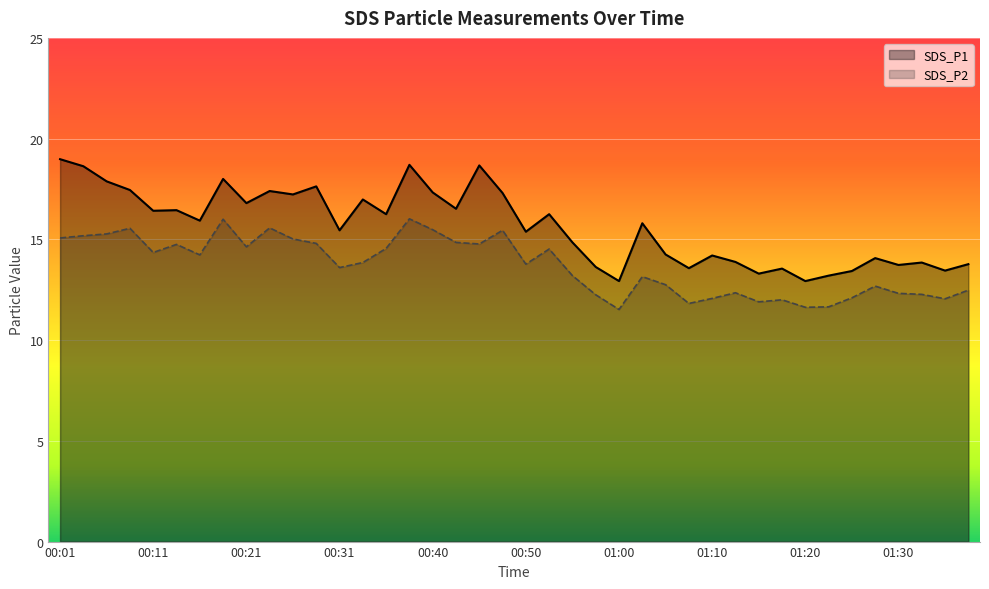

How many lines are shown in the chart?

2